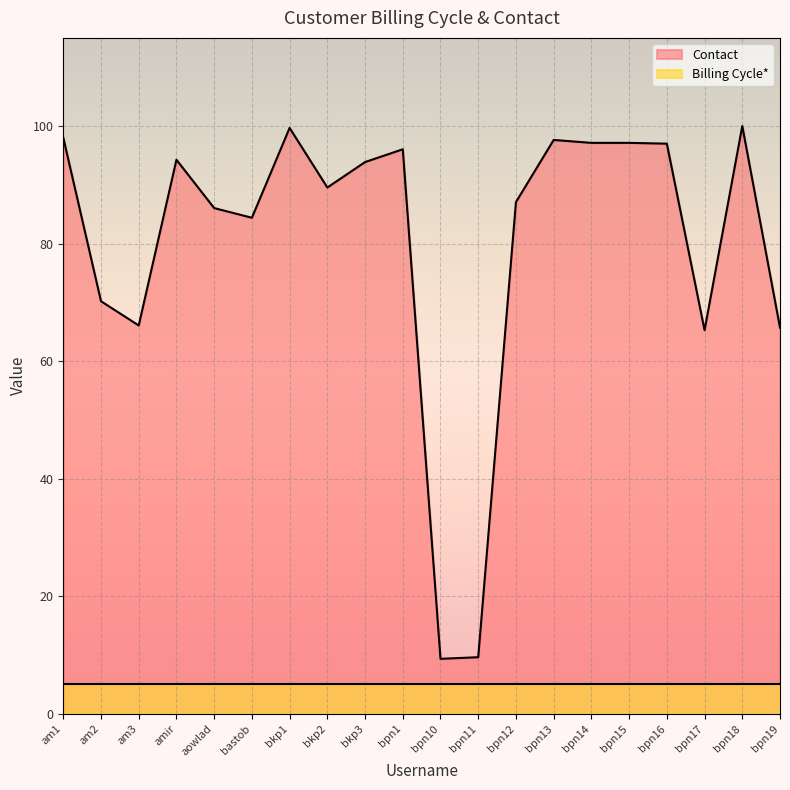

List the labels in order of value, smallest first.

bpn10, bpn11, bpn17, bpn19, am3, am2, bastob, aowlad, bpn12, bkp2, bkp3, amir, bpn1, bpn16, bpn14, bpn15, bpn13, am1, bkp1, bpn18